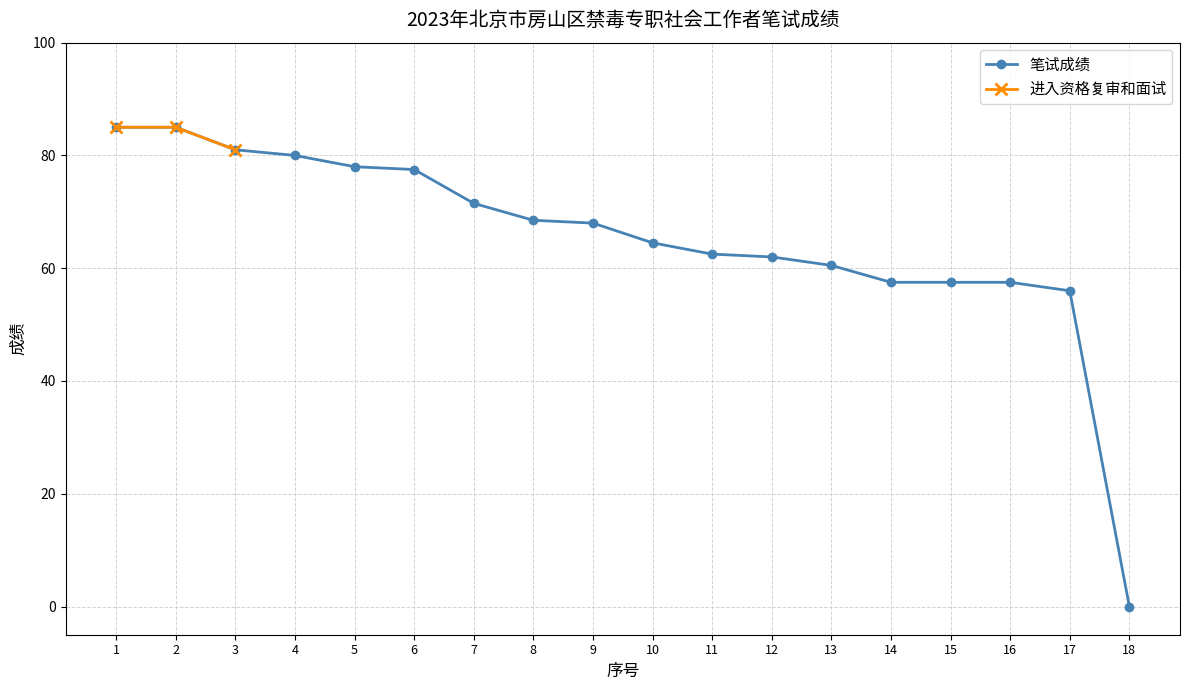

What is the value of the 16th point from the left?

57.5